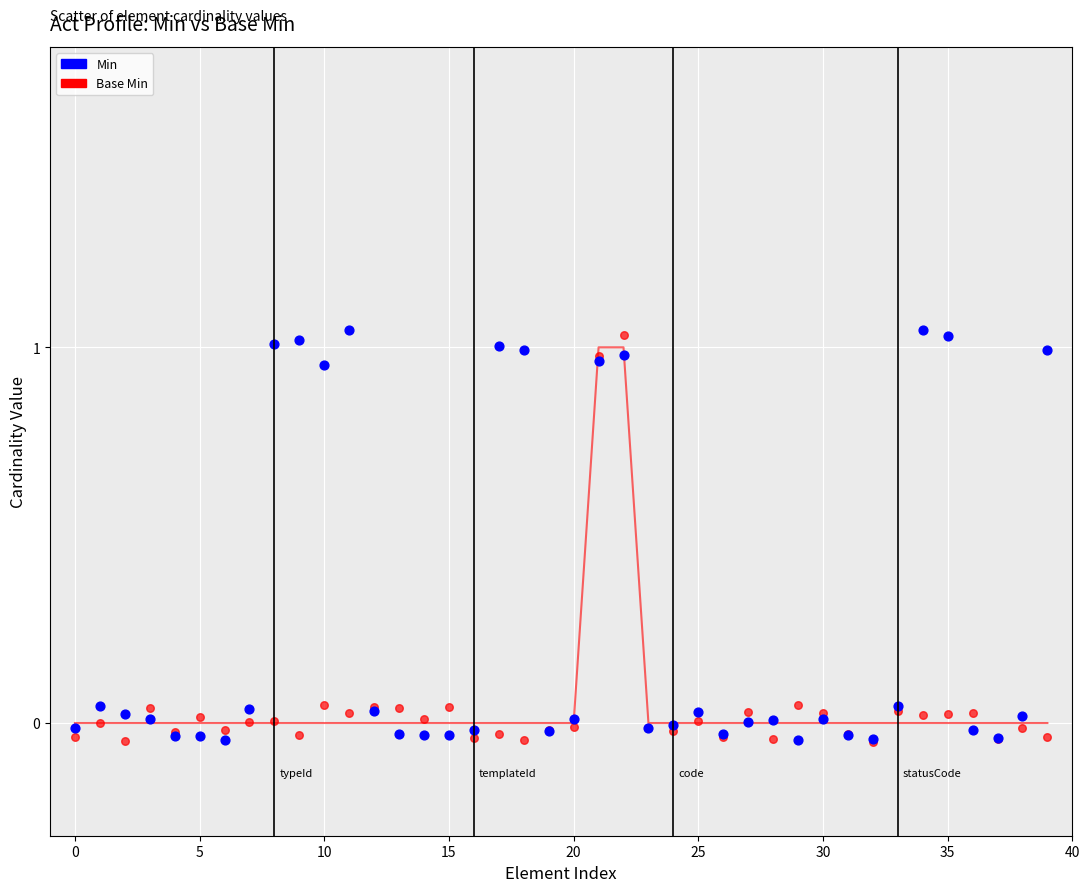

What are all the series names shown in the legend?

Min, Base Min